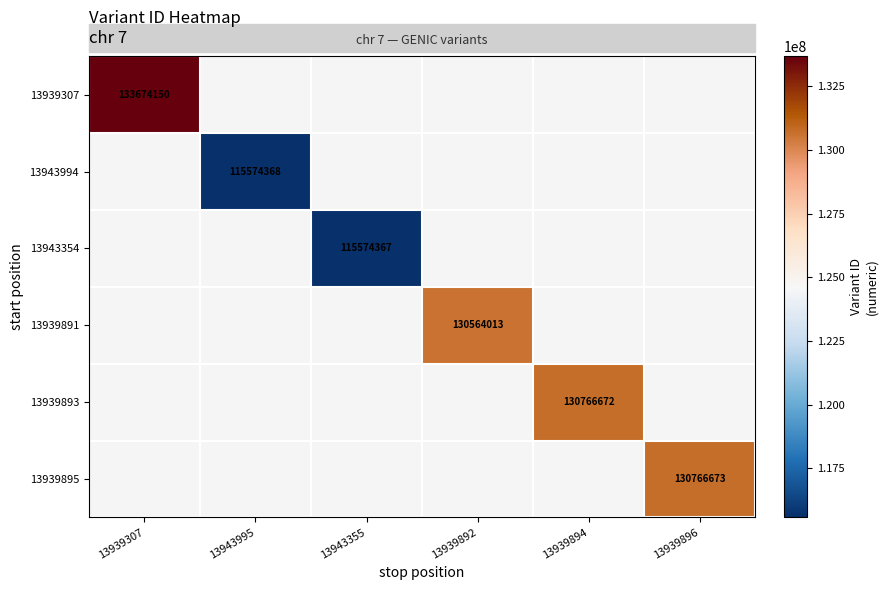

True or false: 13939893 has a value of 130766672 at 13939894.

True